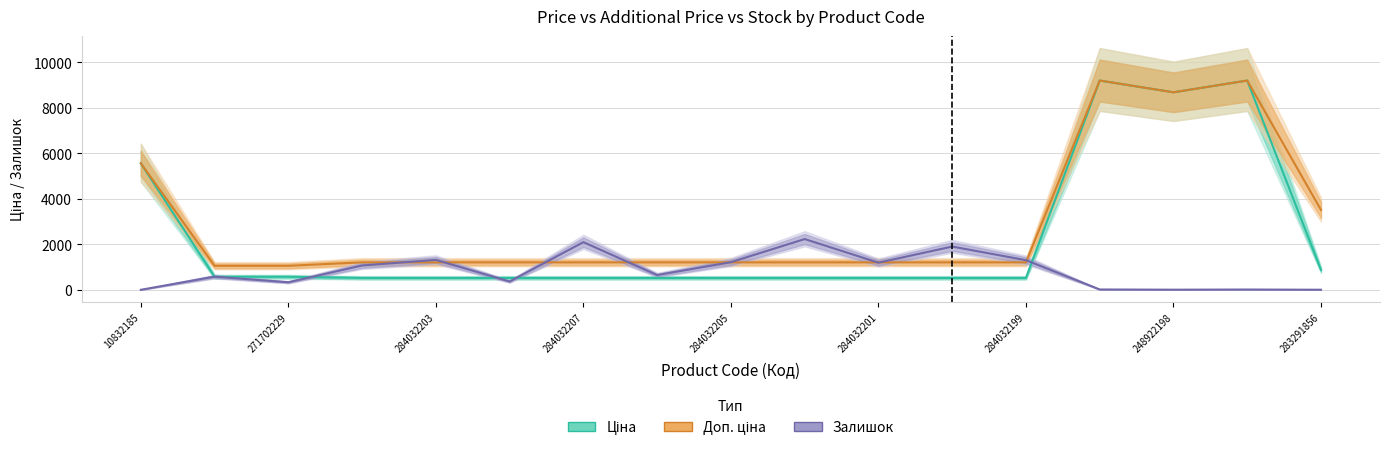

Rank the series by their maximum value, from highest to lowest.

Ціна, Доп. ціна, Залишок